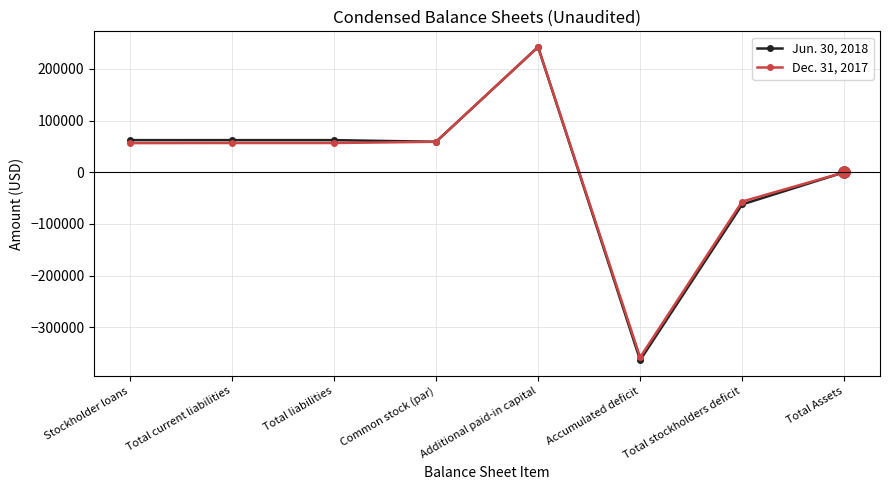

Does the chart have visible grid lines?

Yes